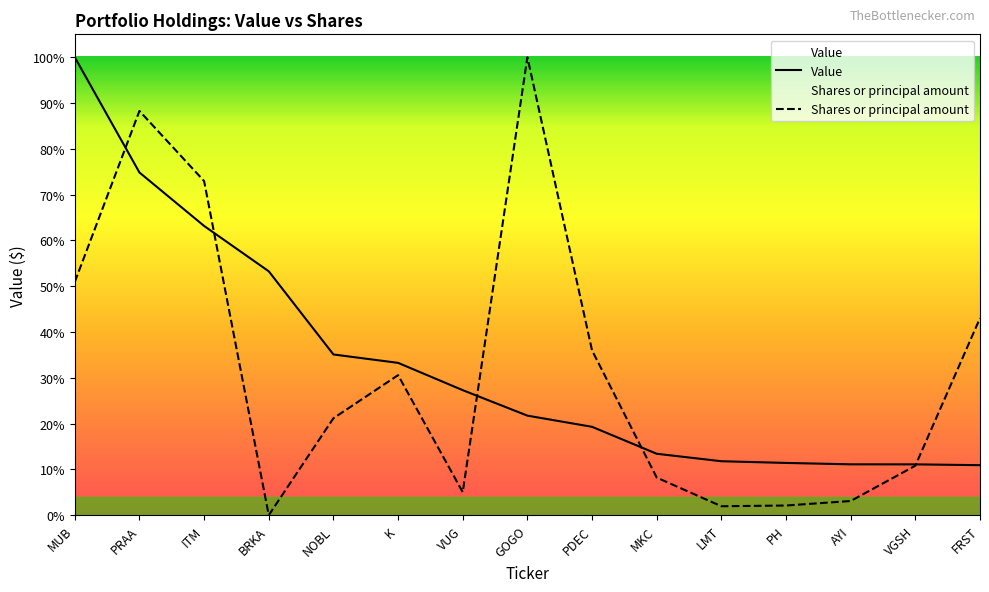

Where do Value and Shares or principal amount first cross each other?

MUB and PRAA